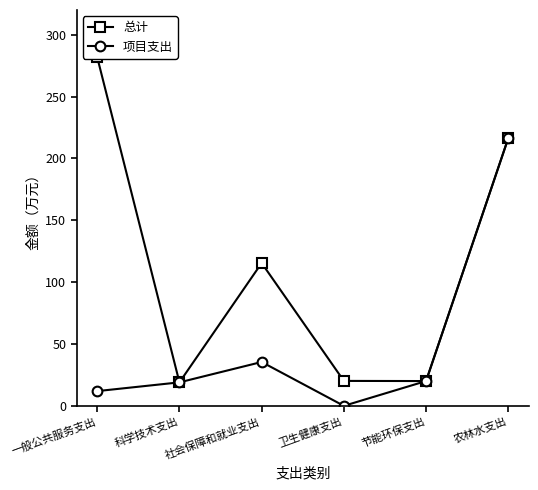

How many positive values does the 项目支出 series have?

5